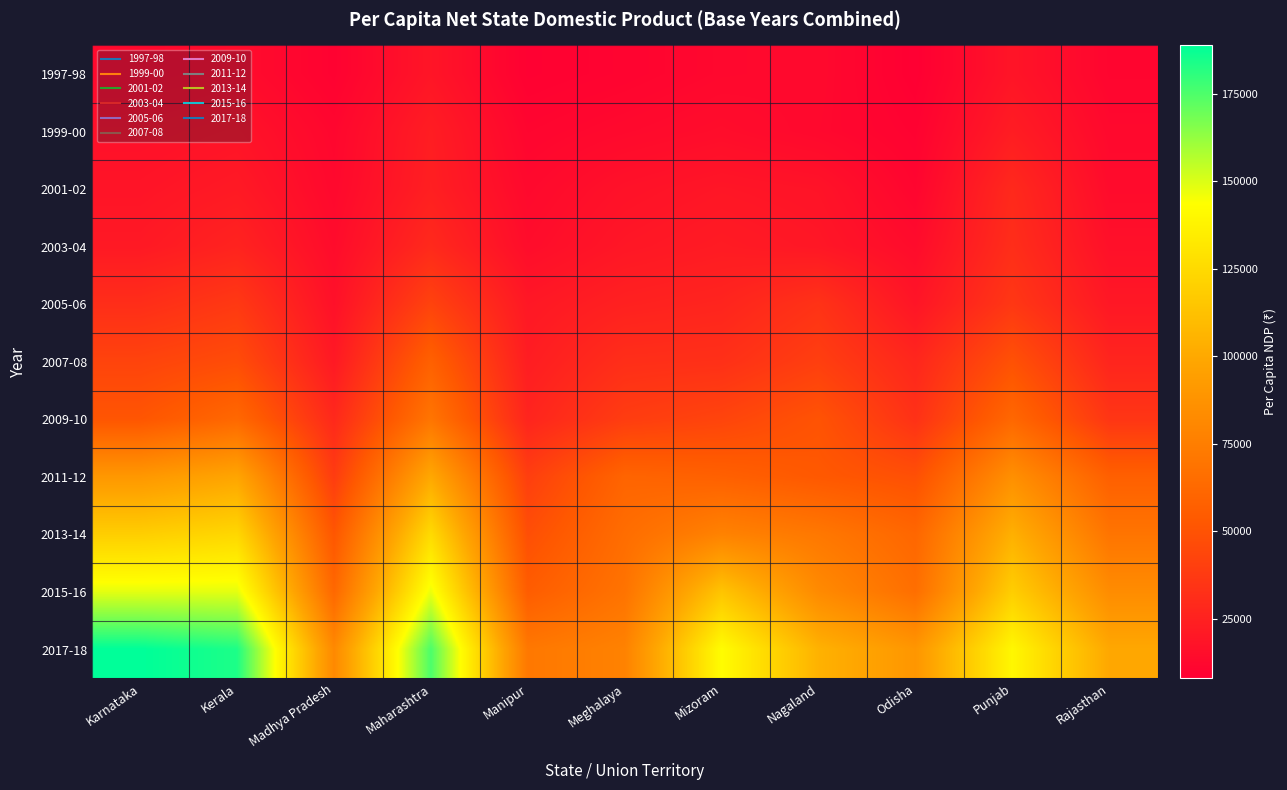

Which series has the widest spread of values?

2017-18